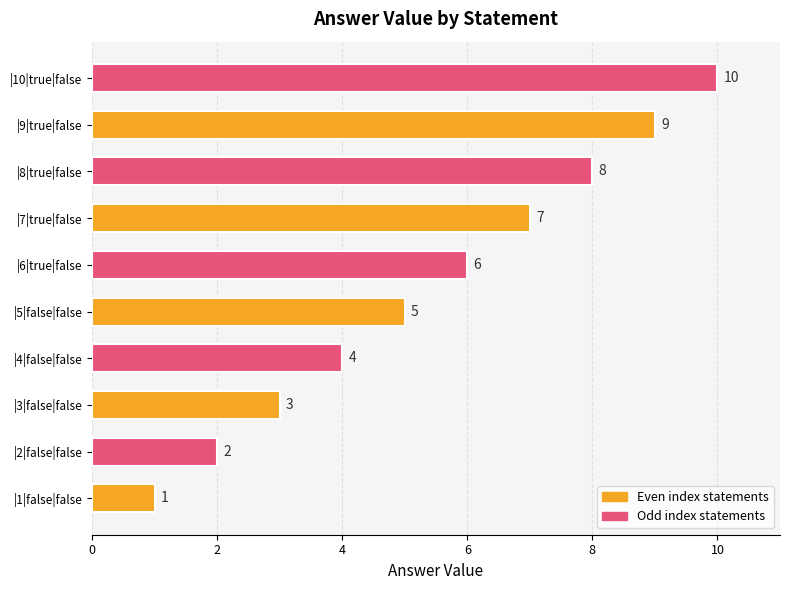

Are the bars grouped side by side (vs. stacked)?

No